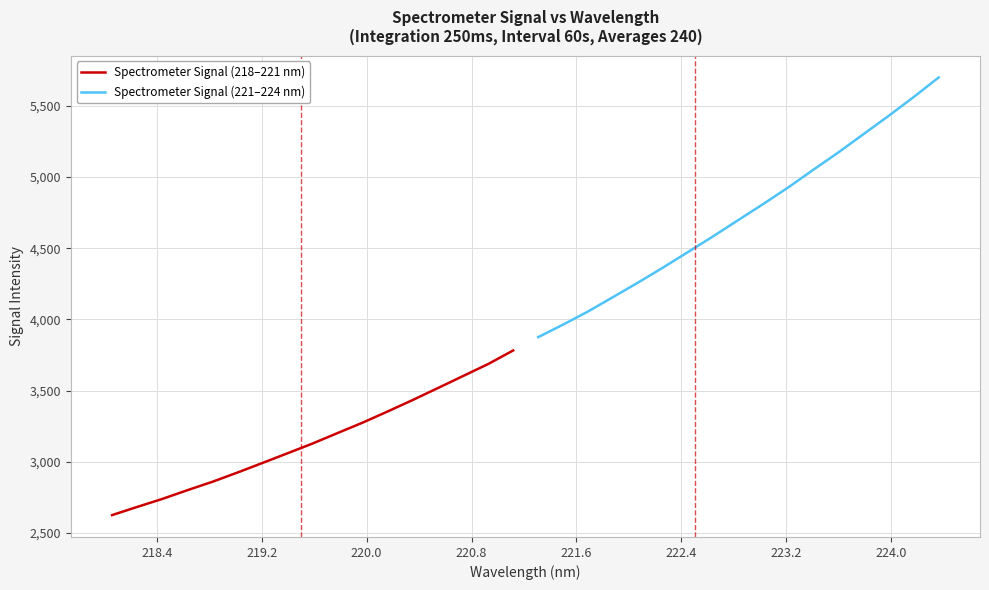

How many lines are shown in the chart?

2